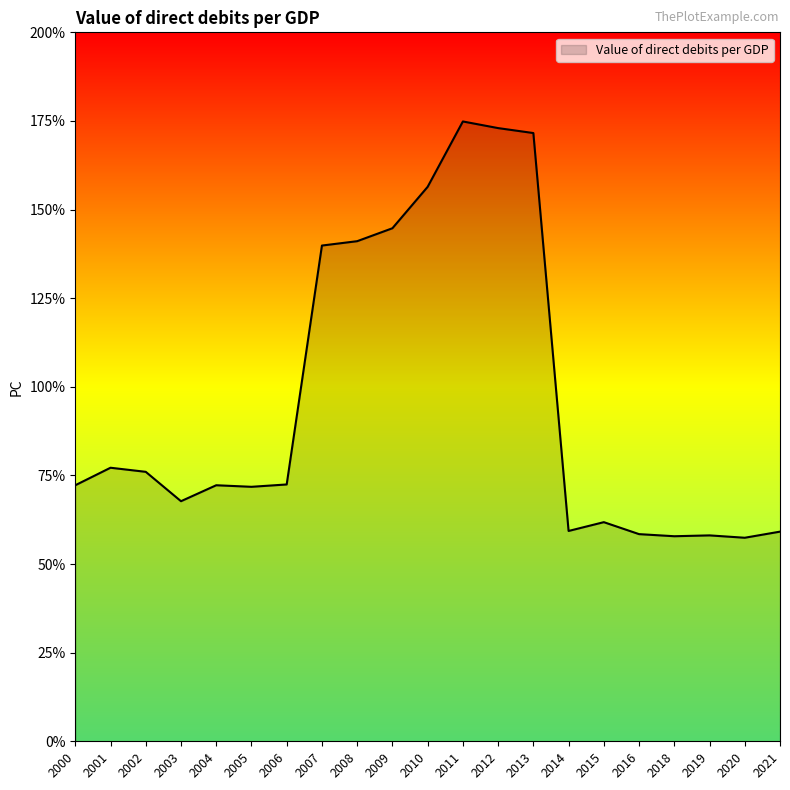

What is the maximum value shown in the chart?

174.9